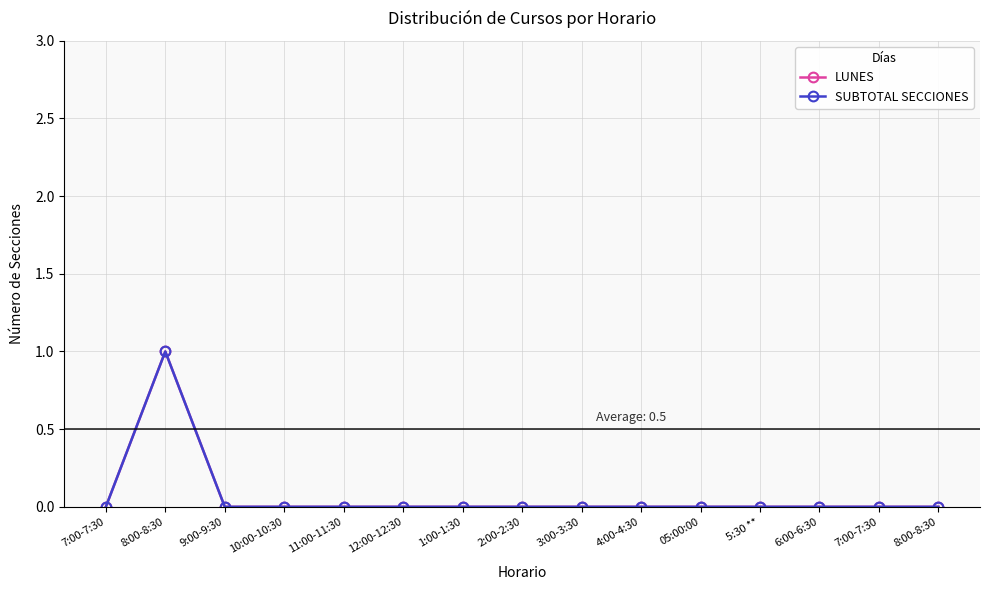

At which label does SUBTOTAL SECCIONES reach its minimum?

7:00-7:30